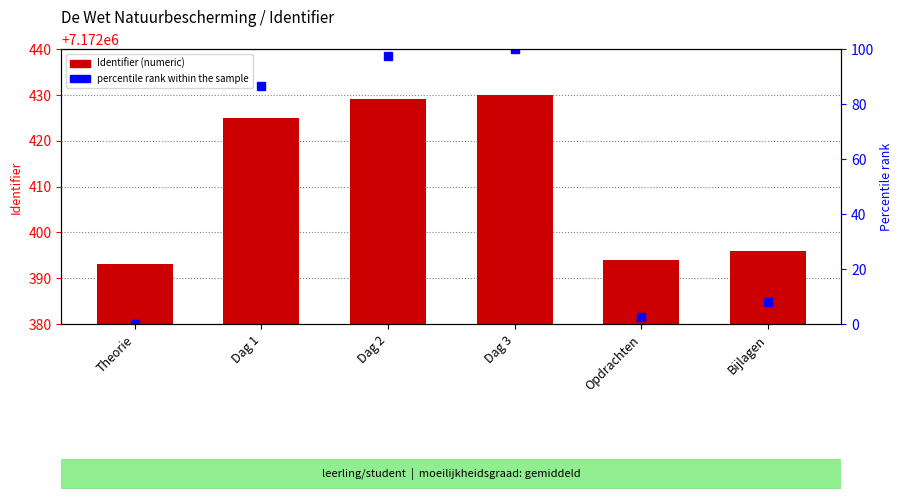

Is the value of percentile rank within the sample at Bijlagen greater than the value of Identifier at Theorie?

No